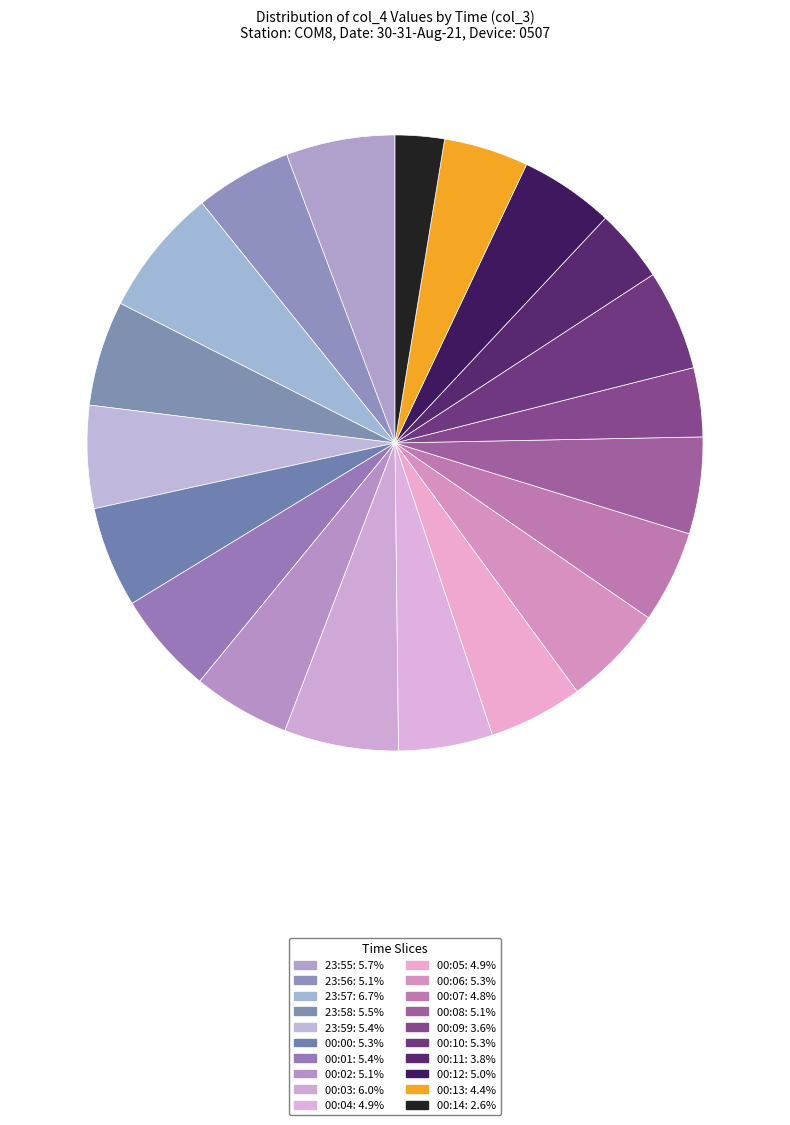

How many slices are in this pie chart?

20